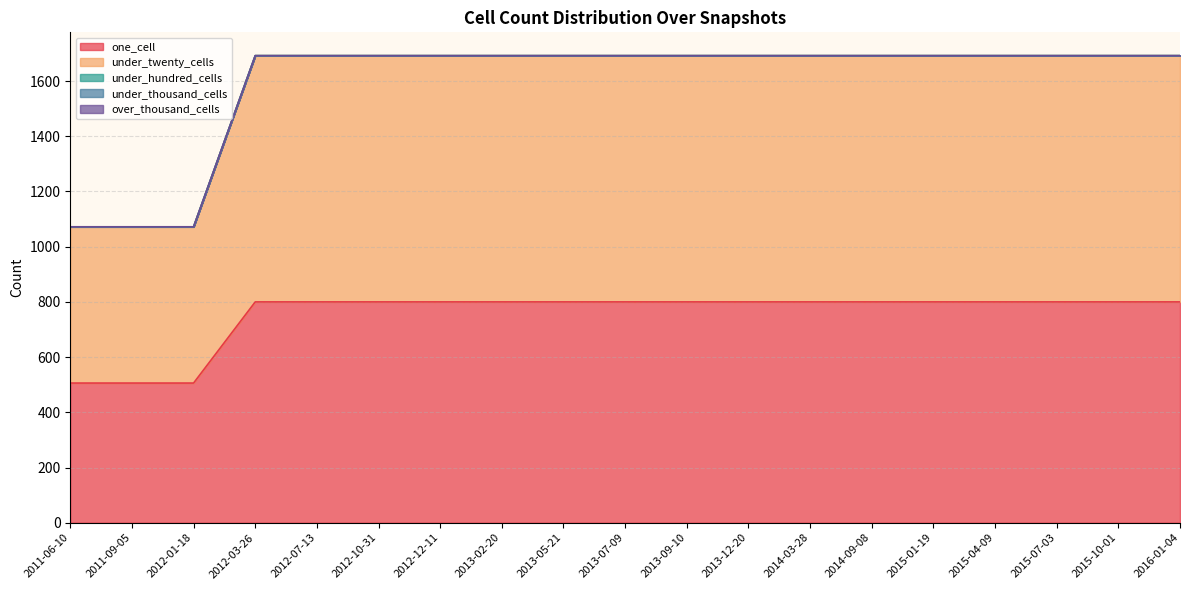

The under_twenty_cells series shows 892 at 2014-03-28. True or false?

True